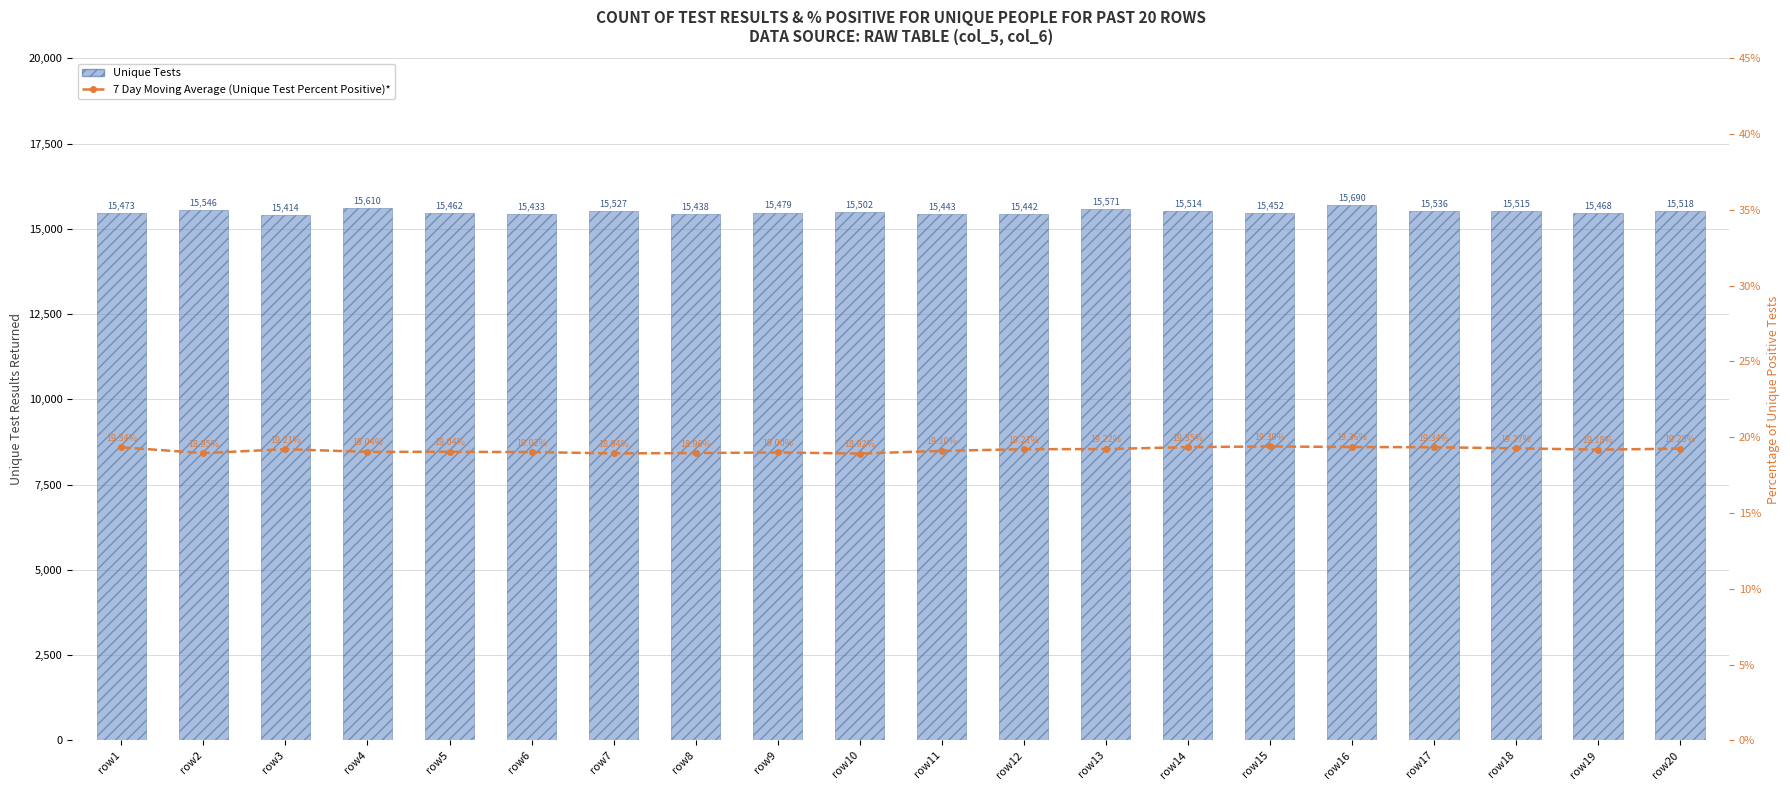

At which category is the sum across all series the highest?

row16